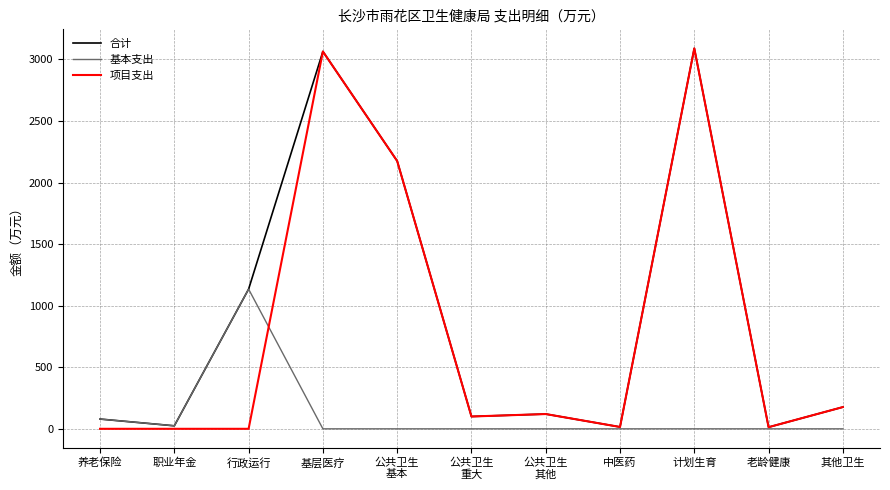

What is the highest value of the 合计 series?

3090.0